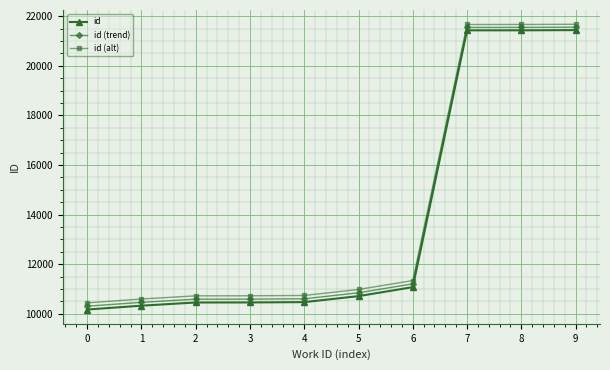

At which label is id (alt) closest to 16056?

6